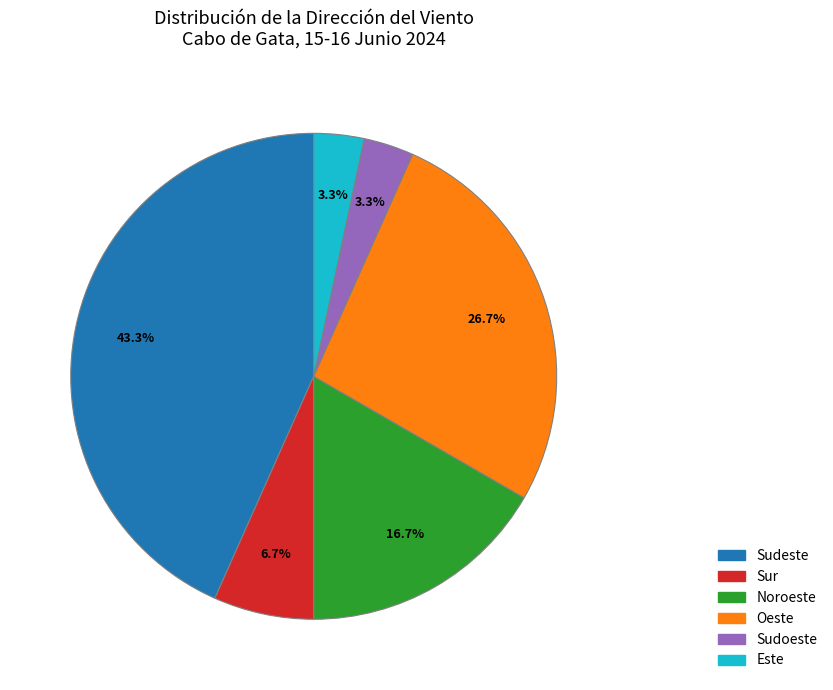

How much of the chart is everything except Sudoeste?

96.7%